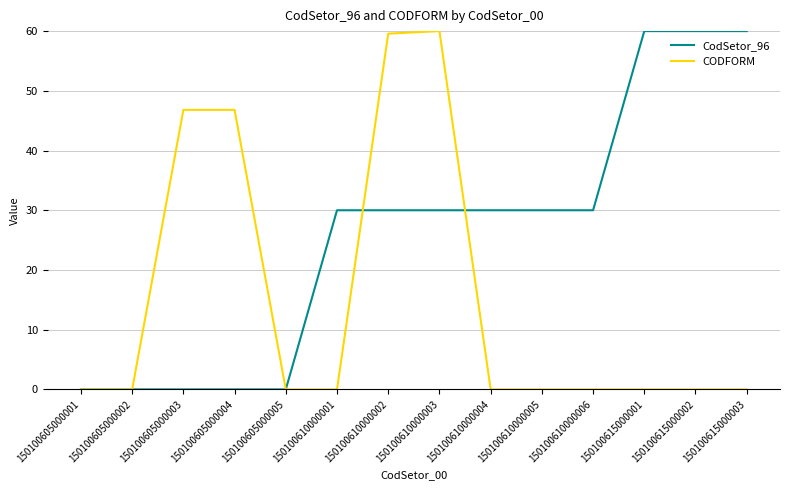

Which series changed the most between 150100605000005 and 150100610000003?

CODFORM